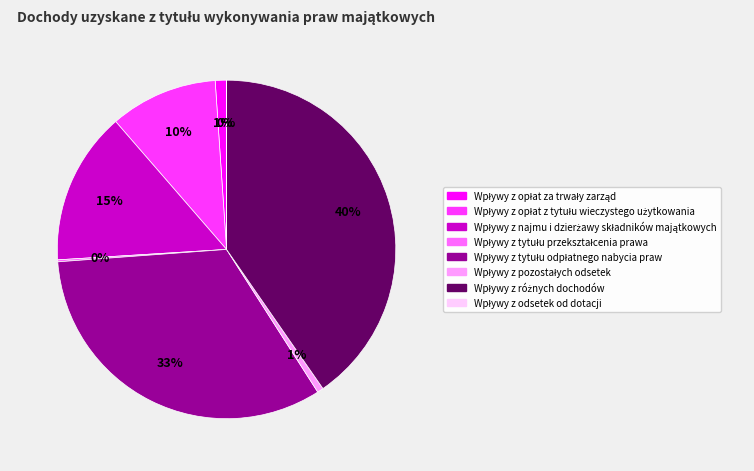

To the nearest percent, what is the average slice percentage?

12%